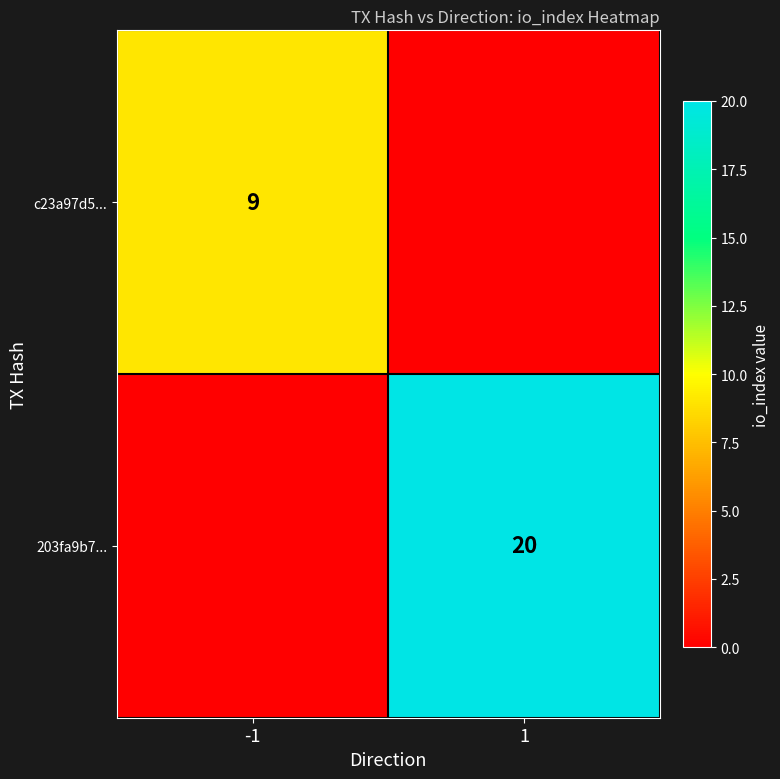

Is it true that c23a97d5... equals 9 at -1?

True